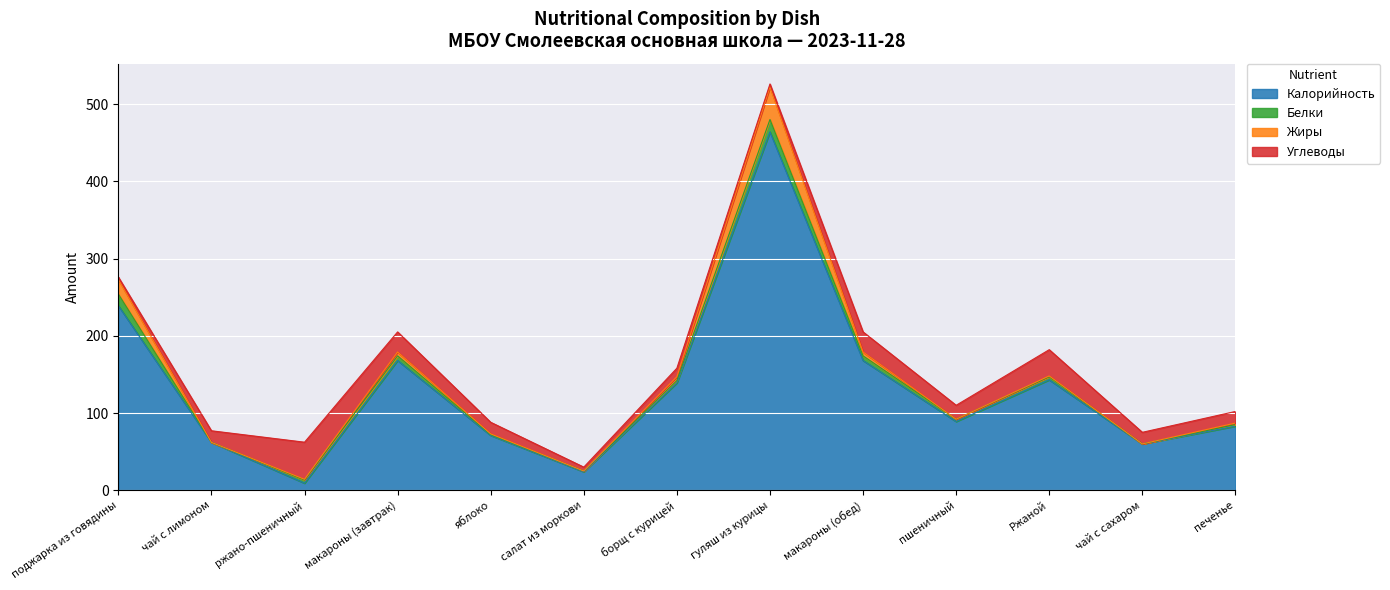

What are all the series names shown in the legend?

Калорийность, Белки, Жиры, Углеводы